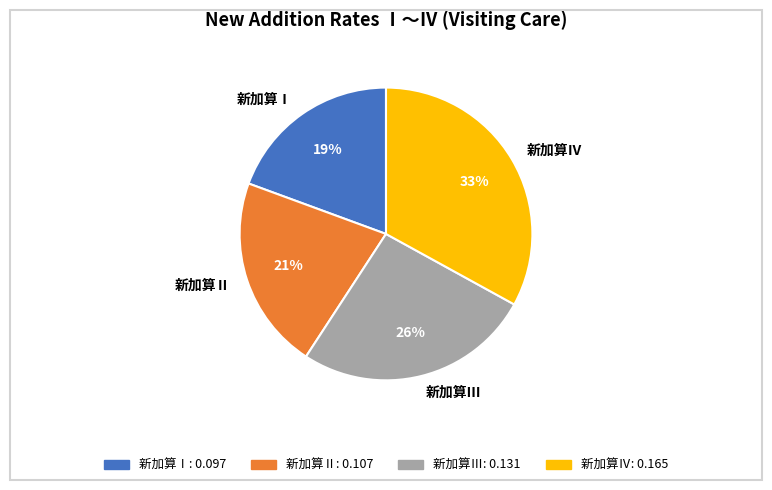

To the nearest percent, what percentage of the pie is 新加算Ⅳ?

33%